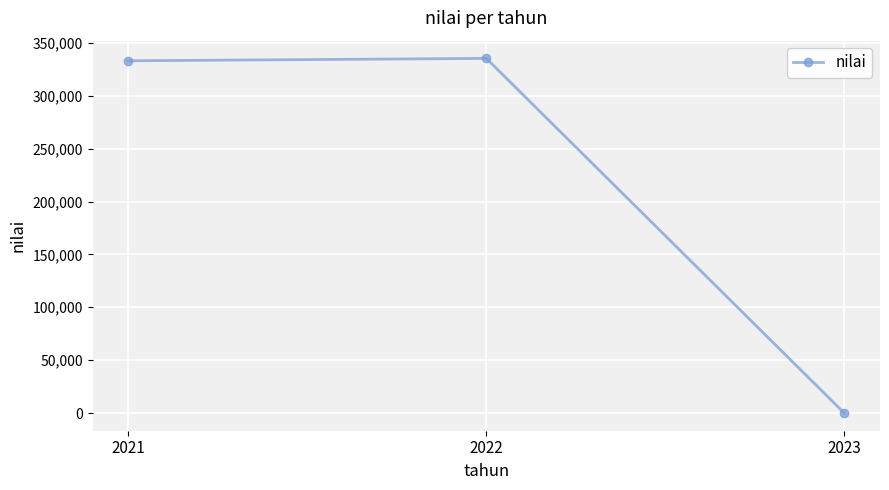

What is the minimum value shown in the chart?

12